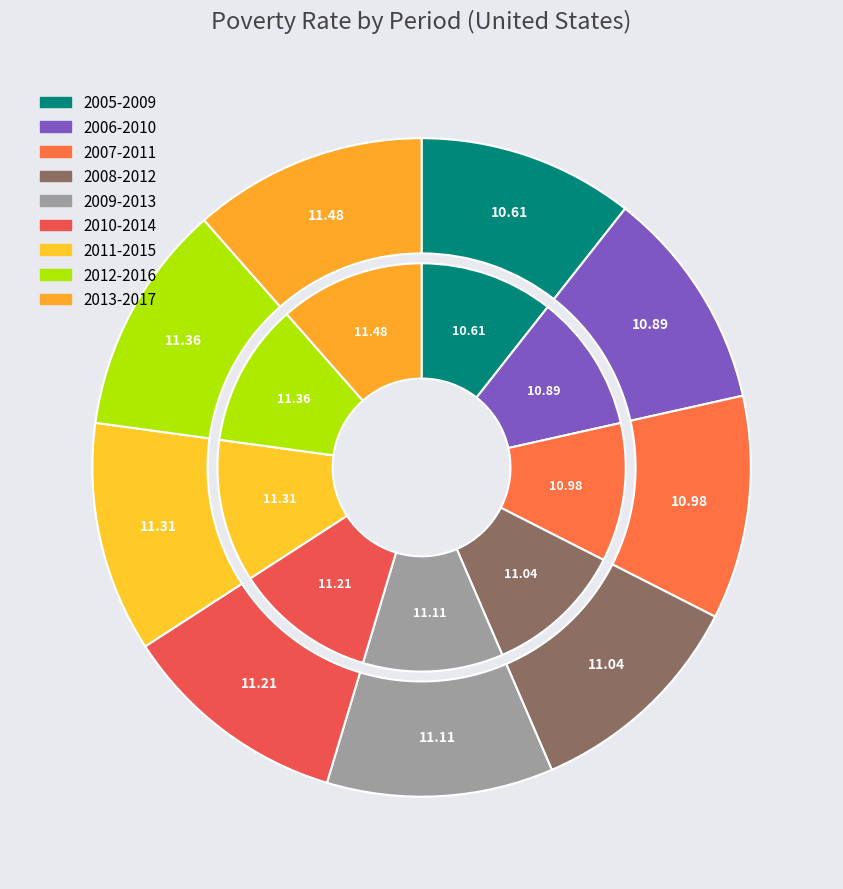

What is the total percentage of 2013-2017 and 2005-2009?

22.1%